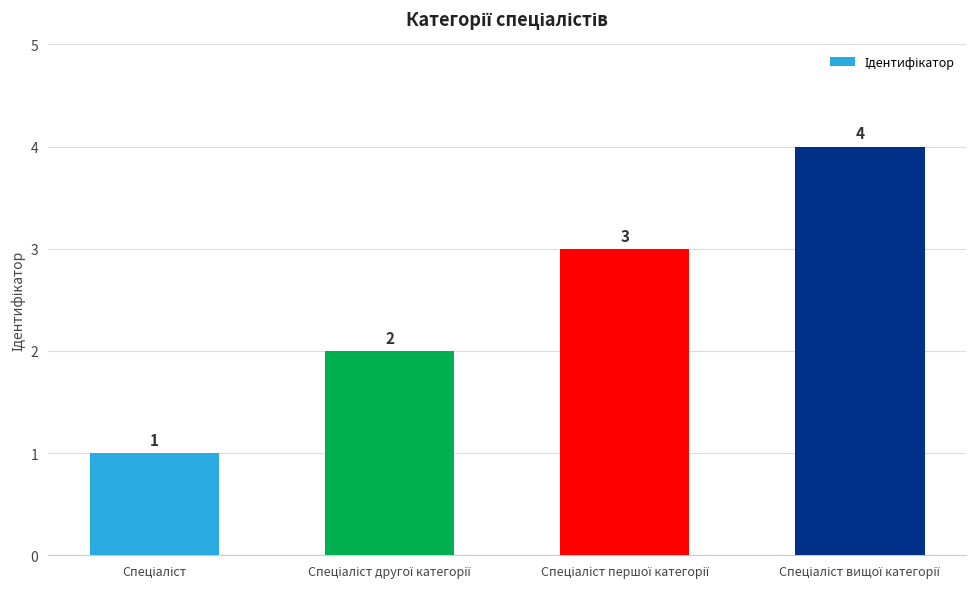

Count the values in the range 2 to 4.

3